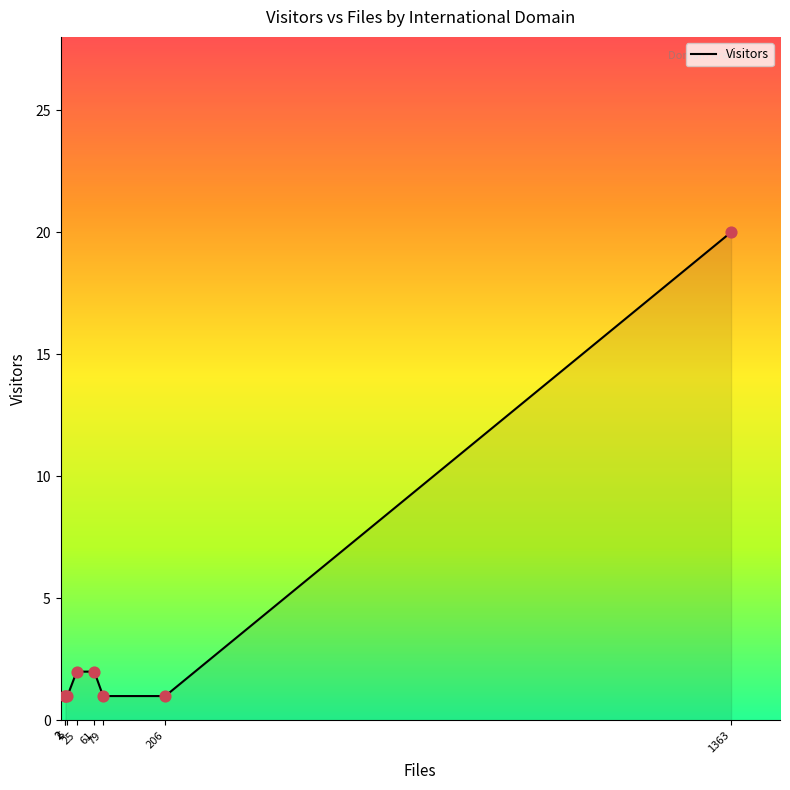

What is the ratio of the value at 79 to the value at 2?

1.0